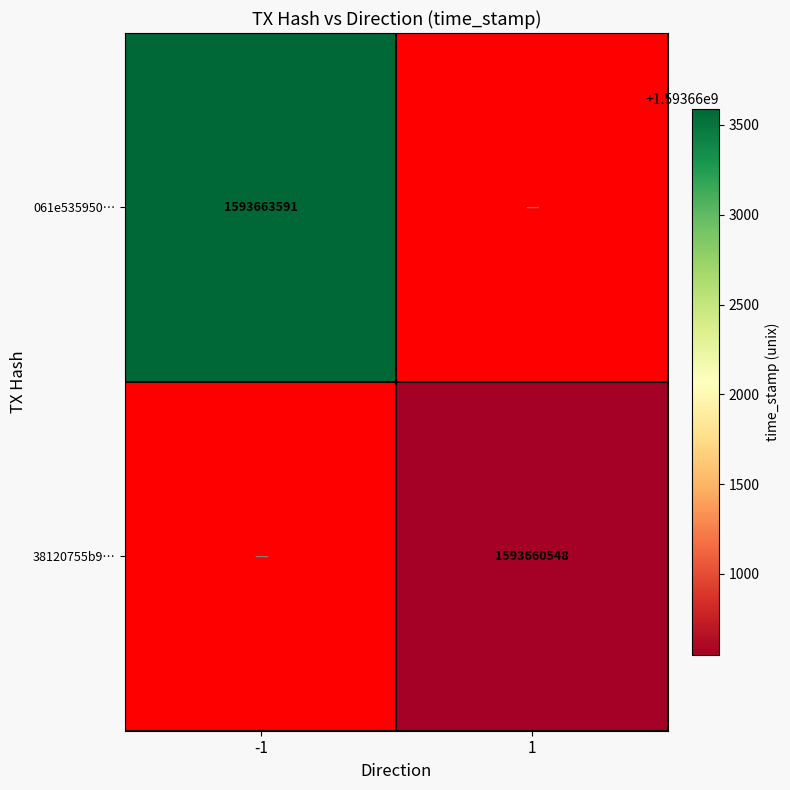

The value of 061e535950… at -1 is 1593663591. True or false?

True